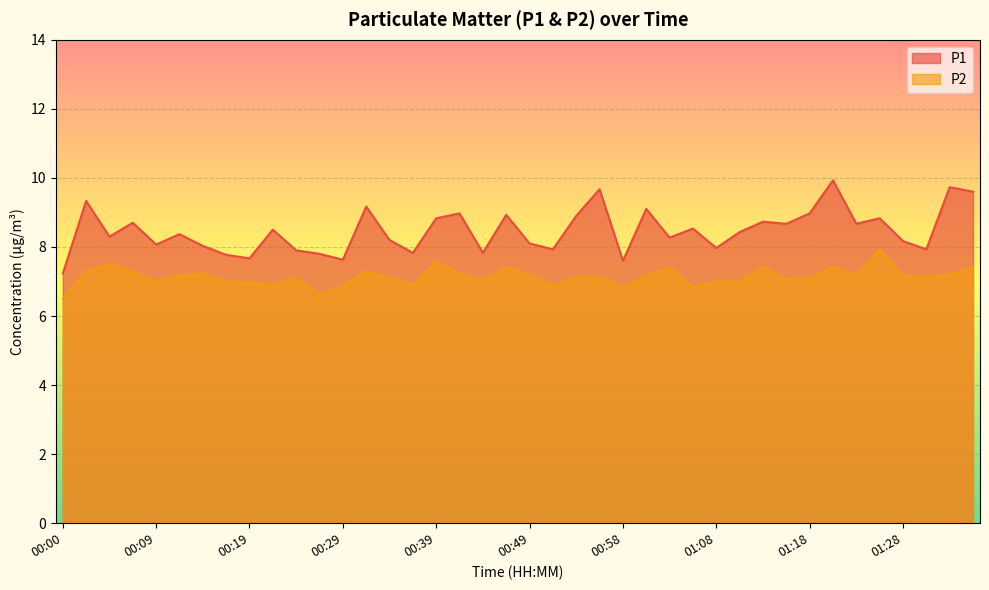

True or false: P2 has more than 2 points higher than both neighbors.

True